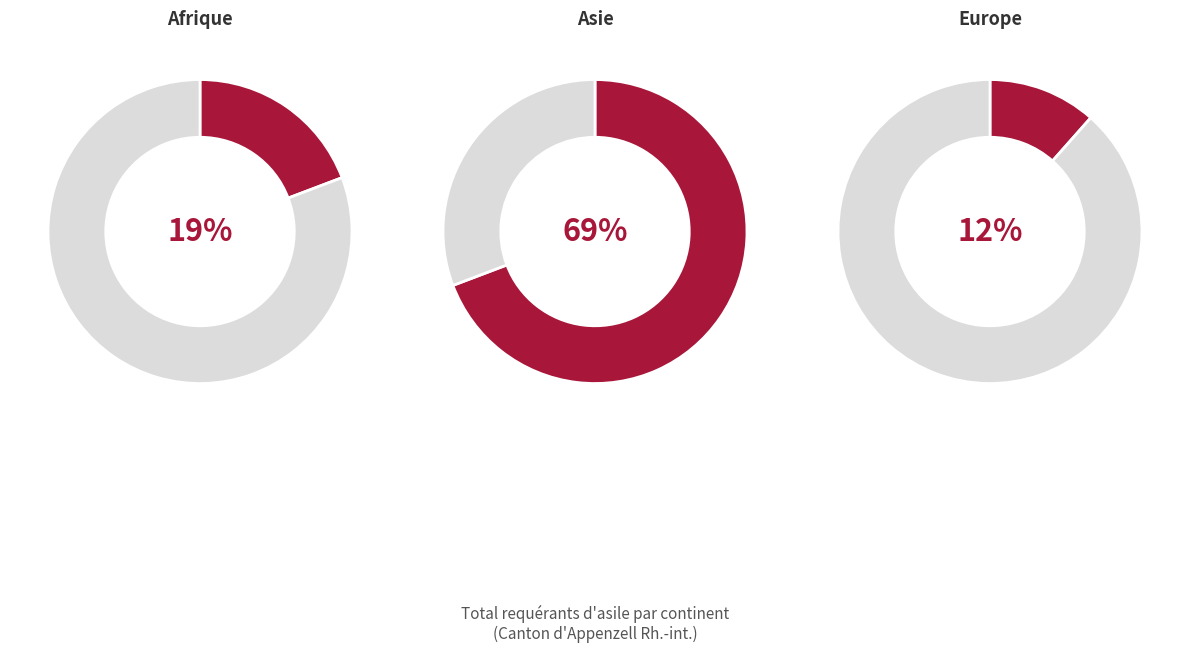

Count the number of slices in the pie.

6